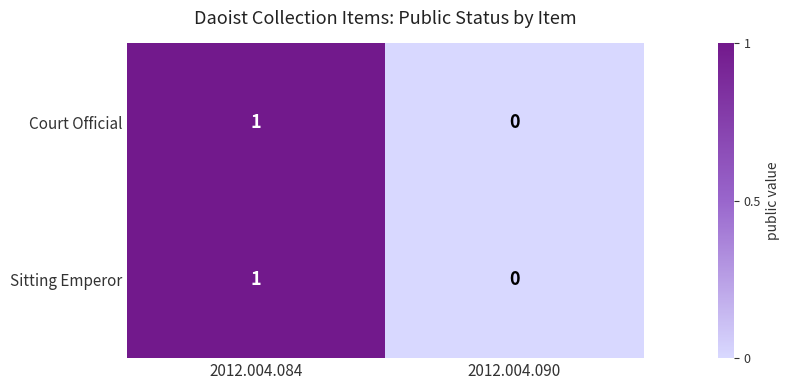

Count the number of data series in this chart.

2